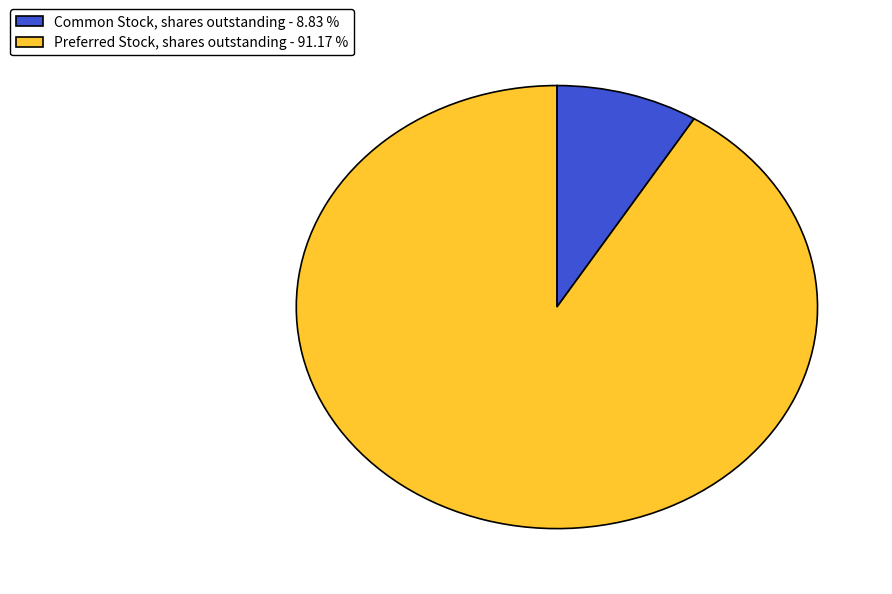

Is the sum of Preferred Stock, shares outstanding - 91.17 % and Common Stock, shares outstanding - 8.83 % greater than half?

Yes